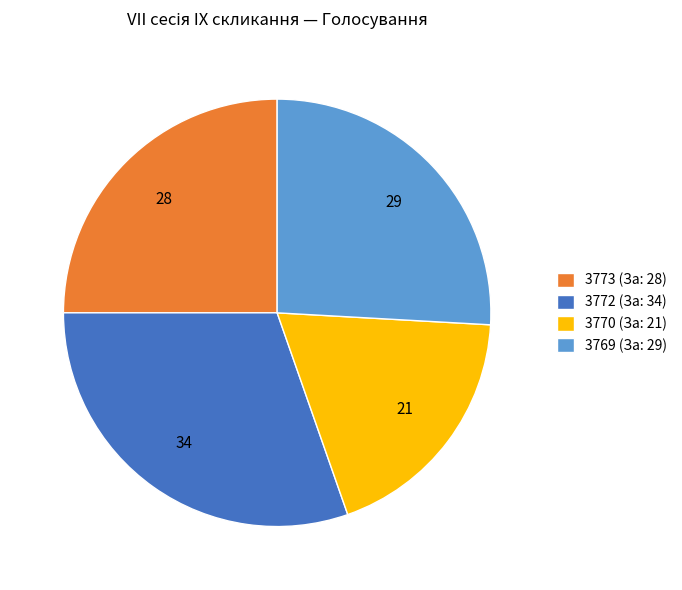

The 3773 (За: 28) slice represents 25% of the pie. True or false?

True